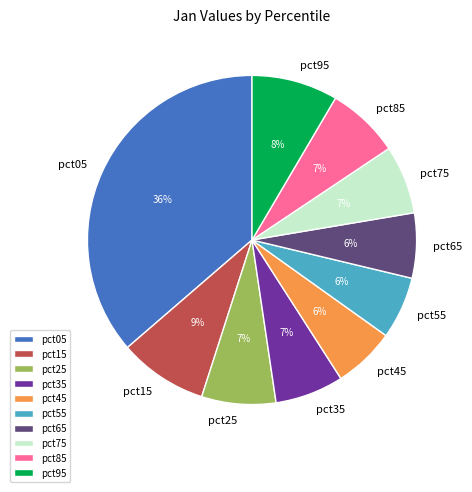

To the nearest percent, what is the average slice percentage?

10%